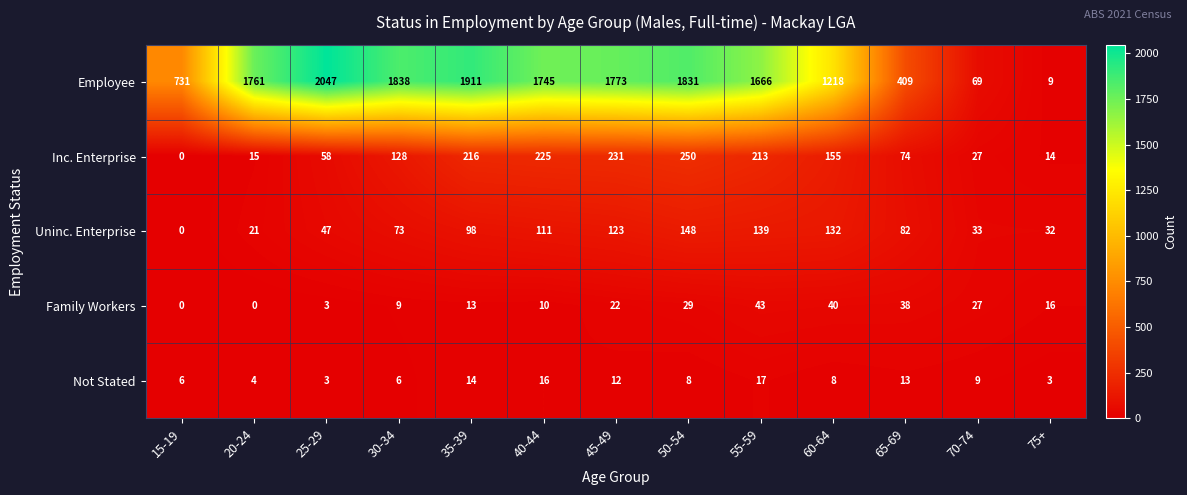

Between 40-44 and 45-49, which series saw the biggest shift?

Employee